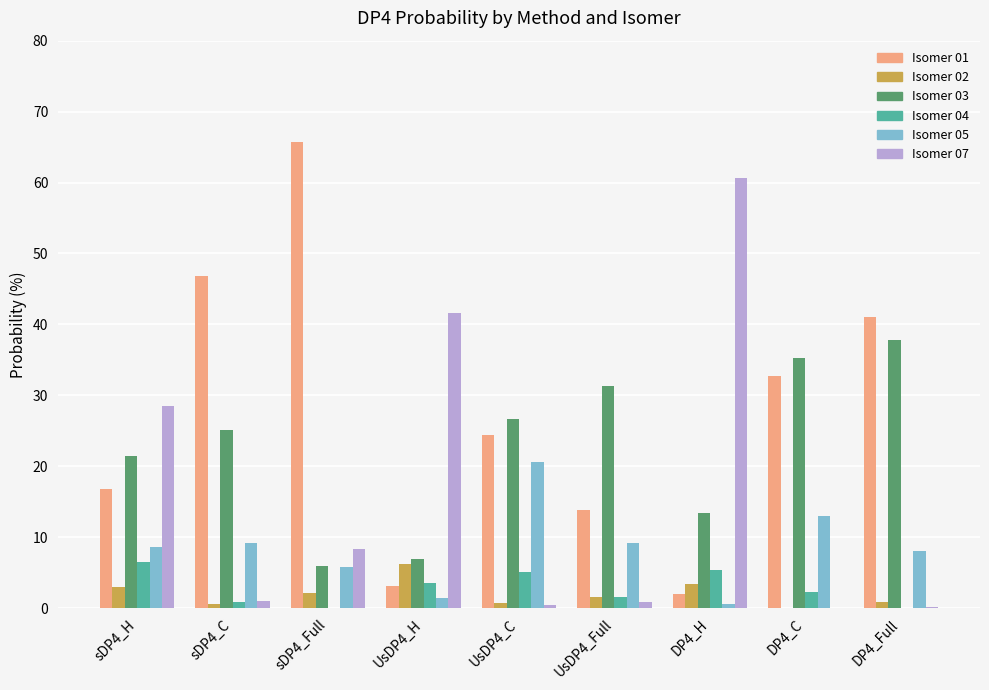

What is the spread (max minus min) of values at UsDP4_C?

26.2